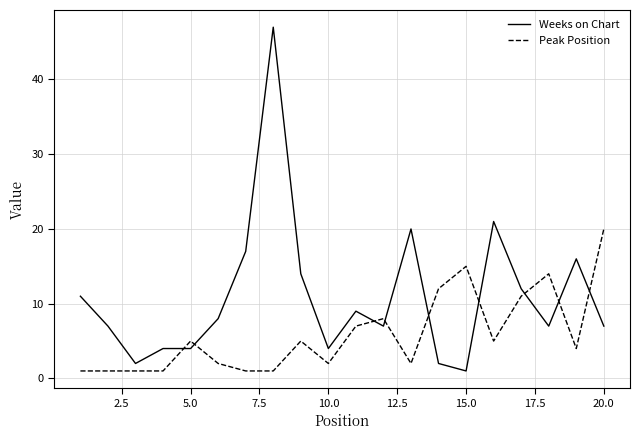

Is this an area chart (filled region under the line)?

No